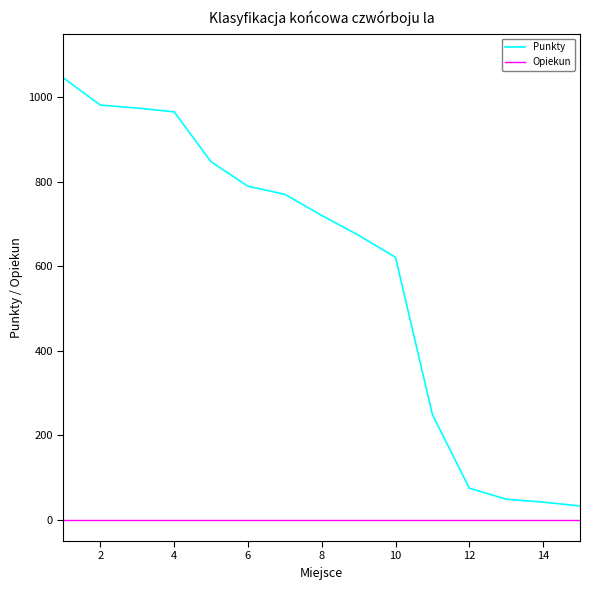

Rank the series by their average value, from lowest to highest.

Opiekun, Punkty